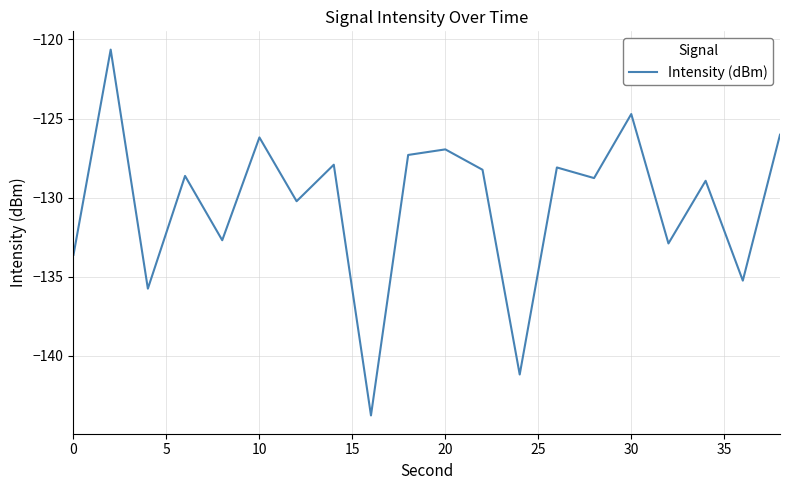

What is the smallest value displayed?

-143.8